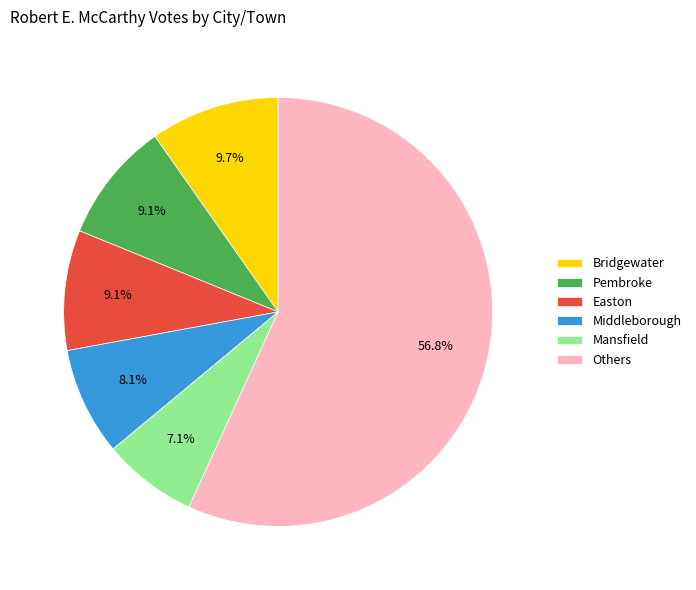

How many slices are in this pie chart?

6